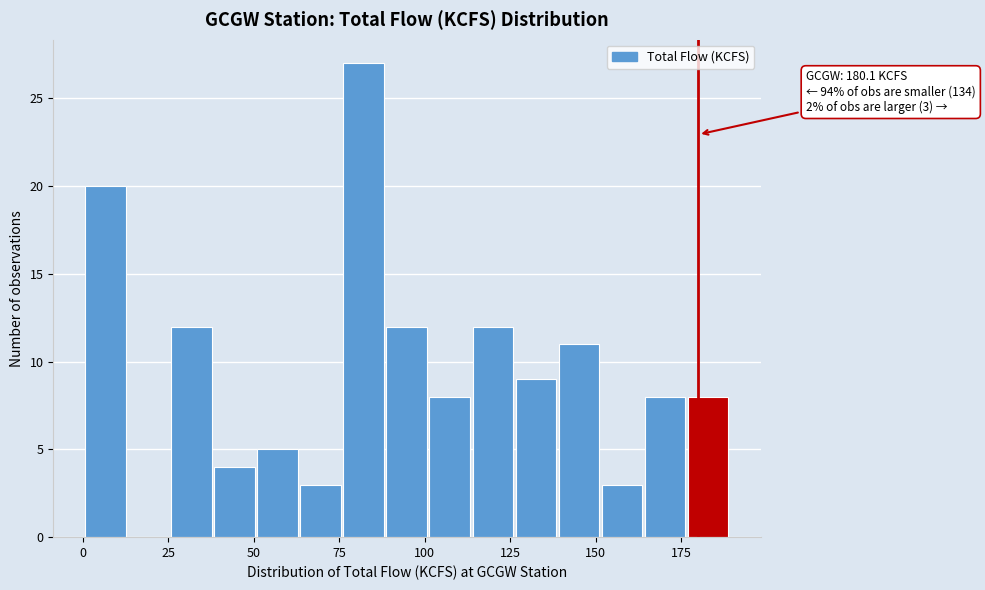

Around what value on the x-axis is the tallest bar? Give the approximate position of its centre, as read against the axis.

80